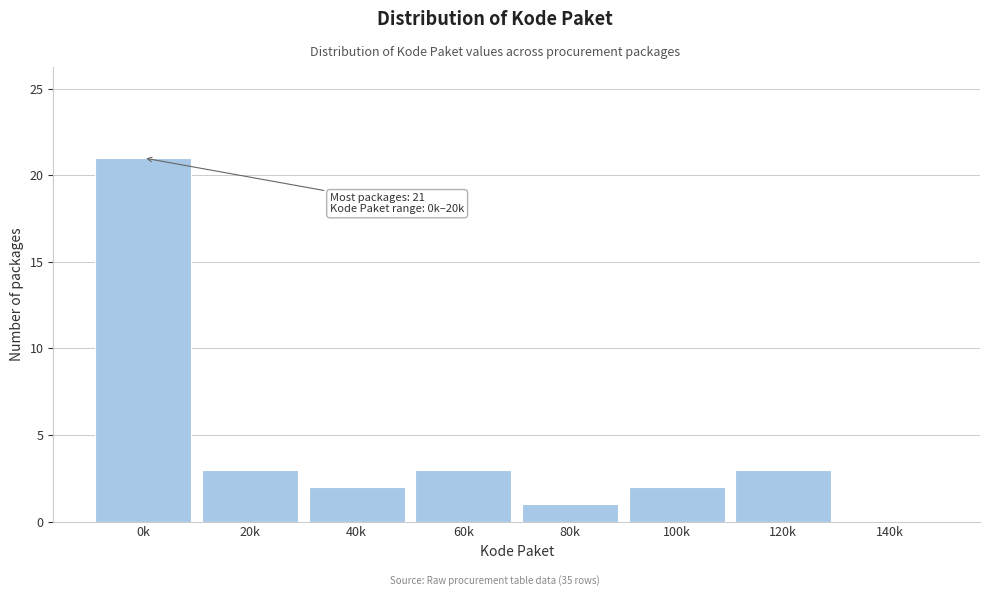

Reading left to right, extract all data points from this chart.

0k=21	20k=3	40k=2	60k=3	80k=1	100k=2	120k=3	140k=0